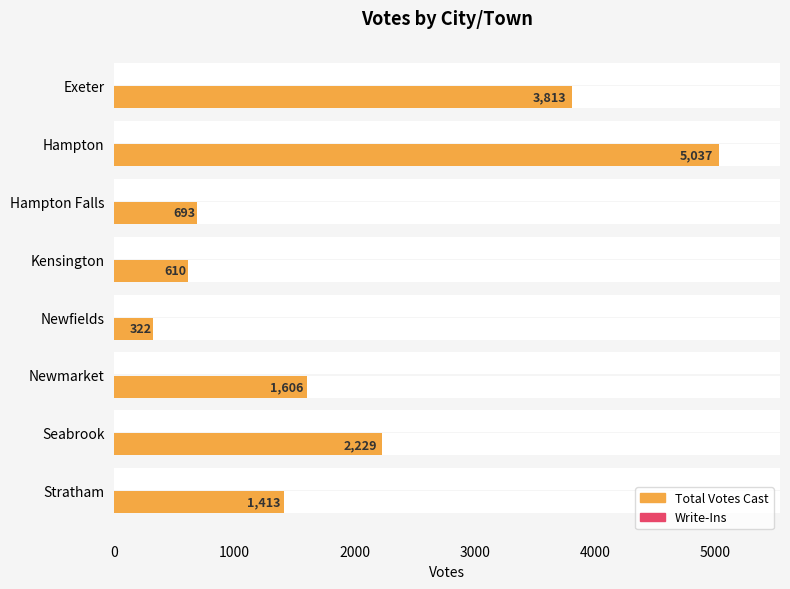

What is the lowest value of the Write-Ins series?

0.4